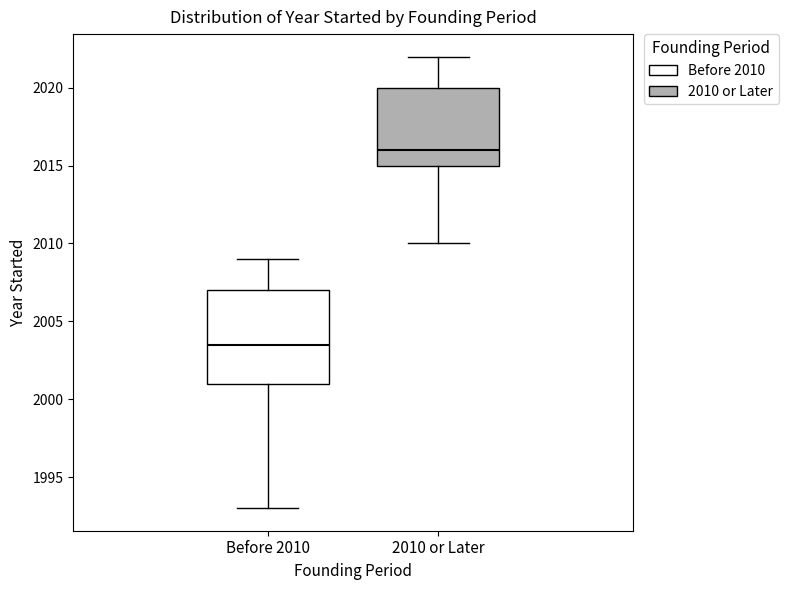

Comparing the boxes themselves (not the whiskers), which one is the tallest?

Before 2010